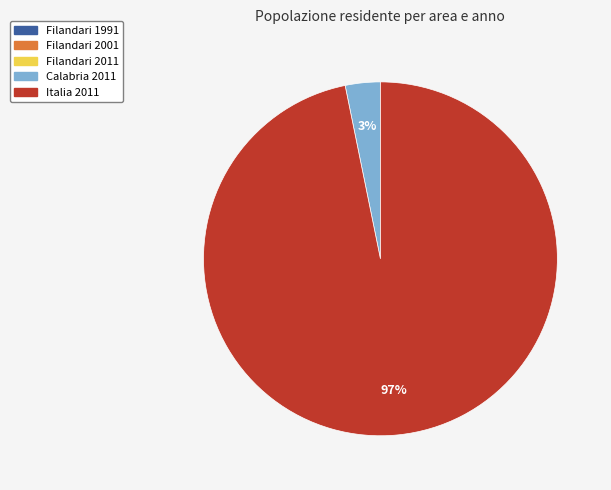

To the nearest percent, what percentage of the pie is Calabria 2011?

3%